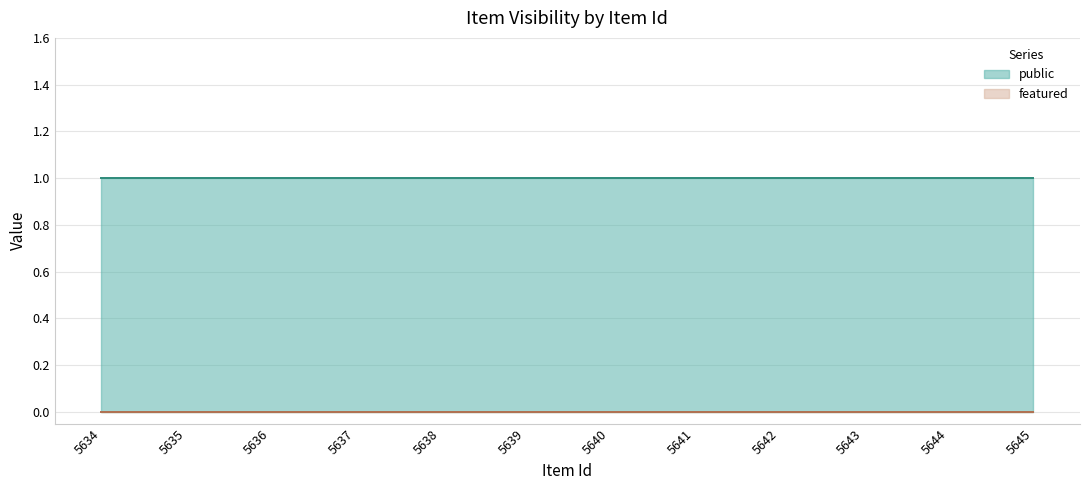

Rank the series at 5635 from lowest to highest value.

featured, public